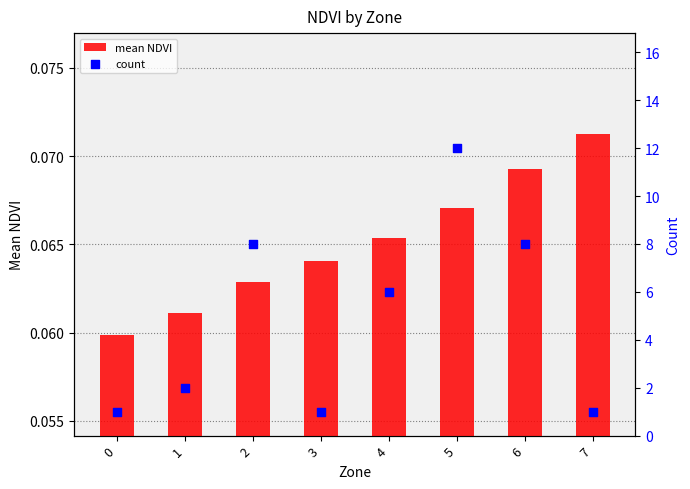

Which series has the largest Y range (max minus min)?

count